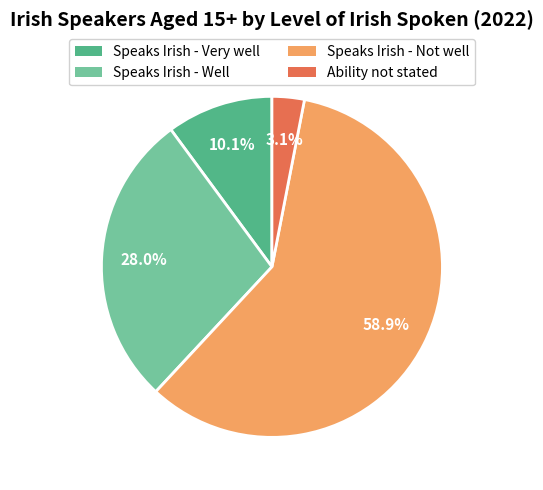

Count the number of slices in the pie.

4